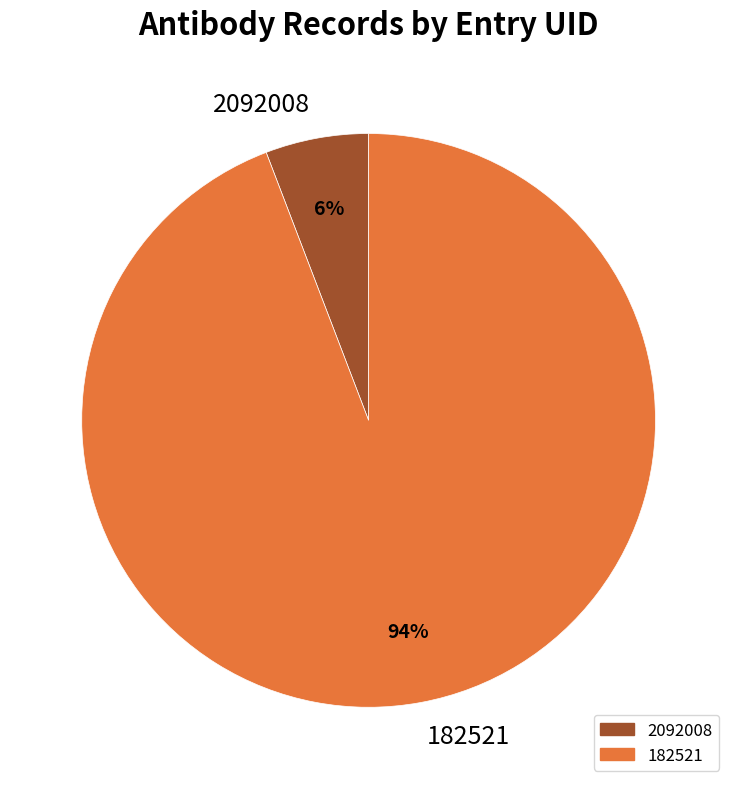

Which category has the smallest portion of the pie?

2092008